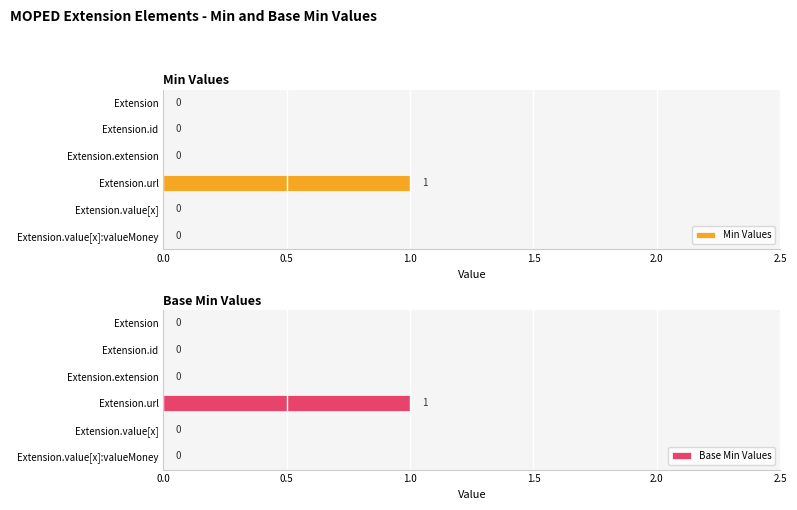

At how many categories does at least one series exceed 0?

1